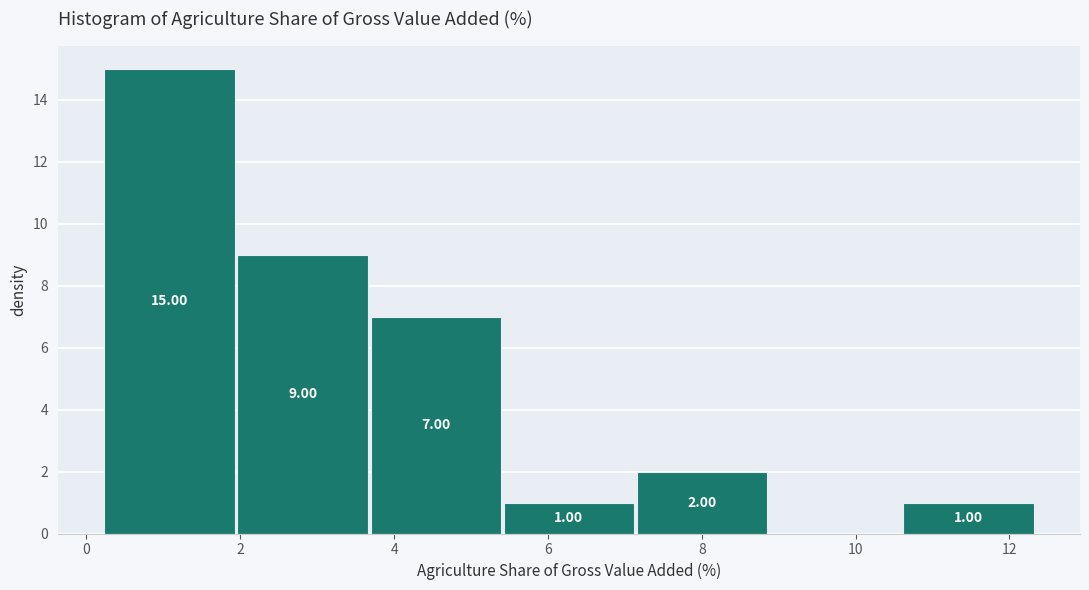

Over which range of the x-axis is the bar tallest?

0.2 to 2.0